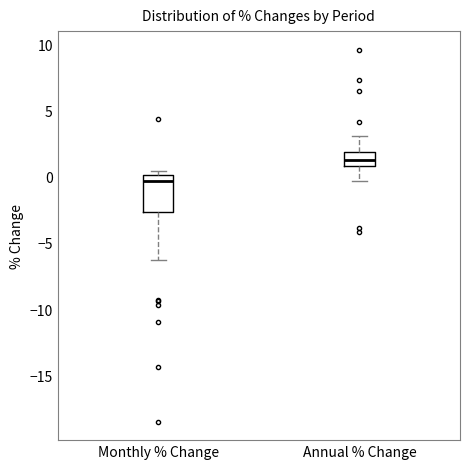

Where is the lower edge of the box for Annual % Change on the y-axis? The values are not printed on the chart, so give them approximately, as read against the axis.

1.0